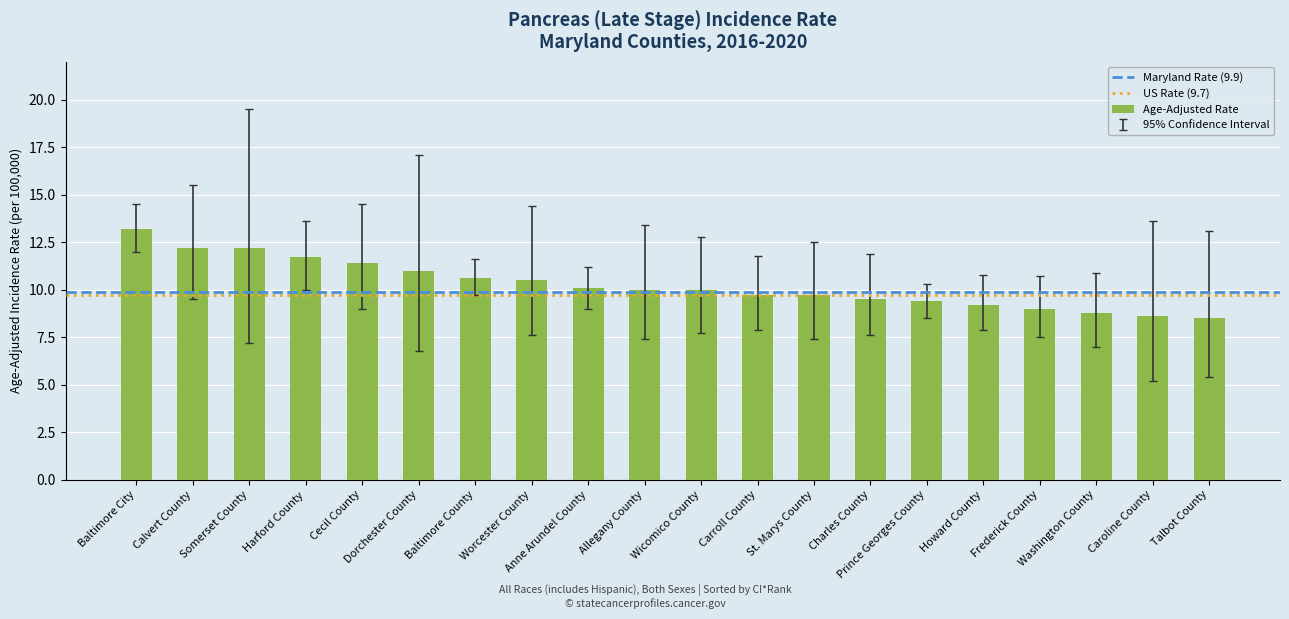

What is the greatest value displayed?

13.2